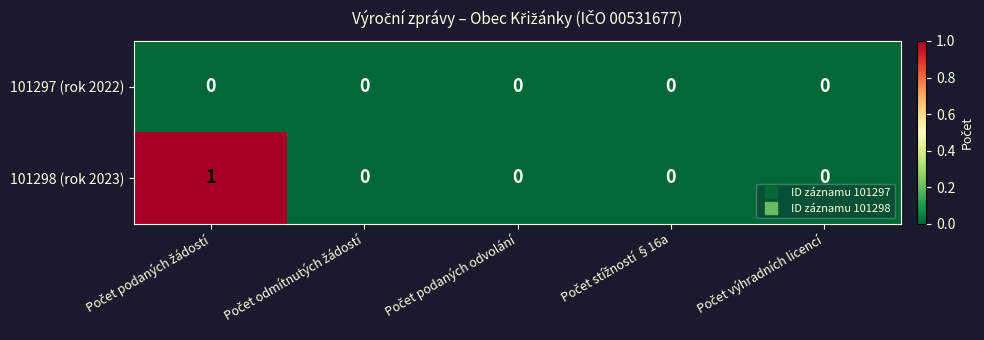

Rank the series by their average value, from lowest to highest.

101297 (rok 2022), 101298 (rok 2023)